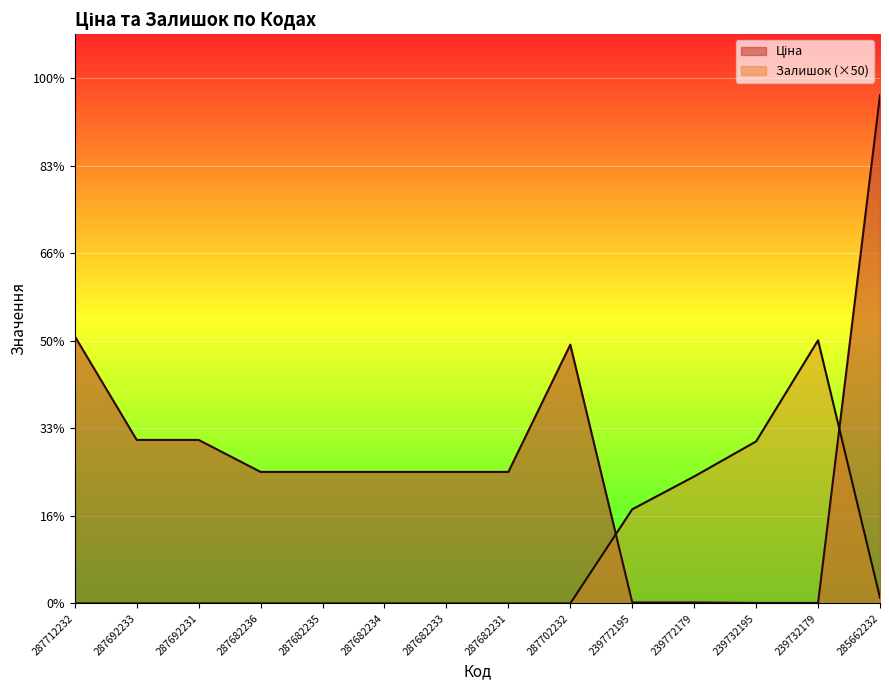

Reading right to left, extract all data points from this chart.

Ціна: 58037.0	56.7	56.7	113.3	113.3	29548.9	15019.2	15019.2	15019.2	15019.2	15019.2	18671.5	18671.5	30512.3
Залишок: 650.0	30050.0	18500.0	14500.0	10750.0	0.0	0.0	0.0	0.0	0.0	0.0	0.0	0.0	0.0